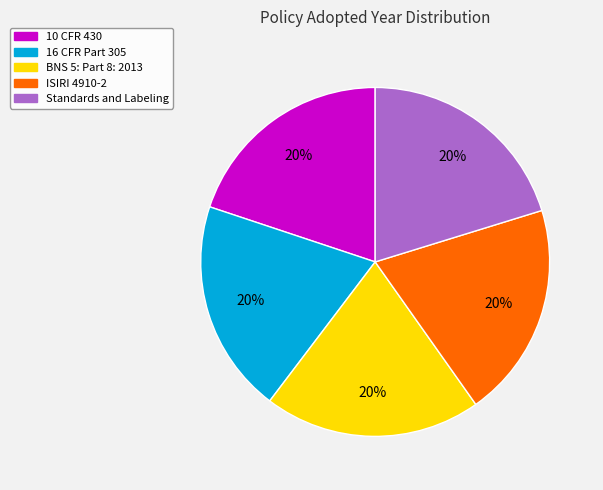

Is there any slice that represents more than half of the pie?

No